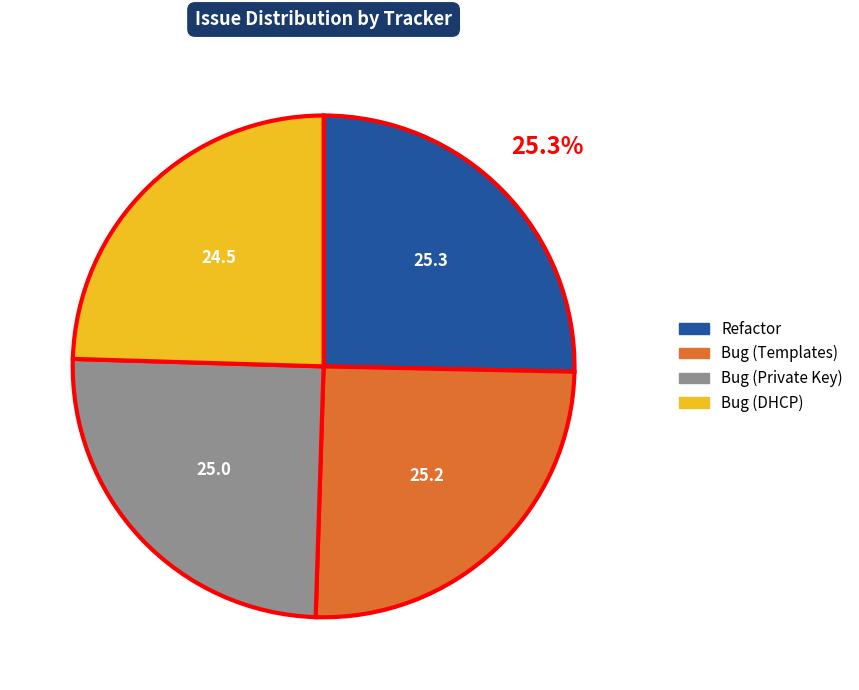

The Refactor slice represents 40% of the pie. True or false?

False